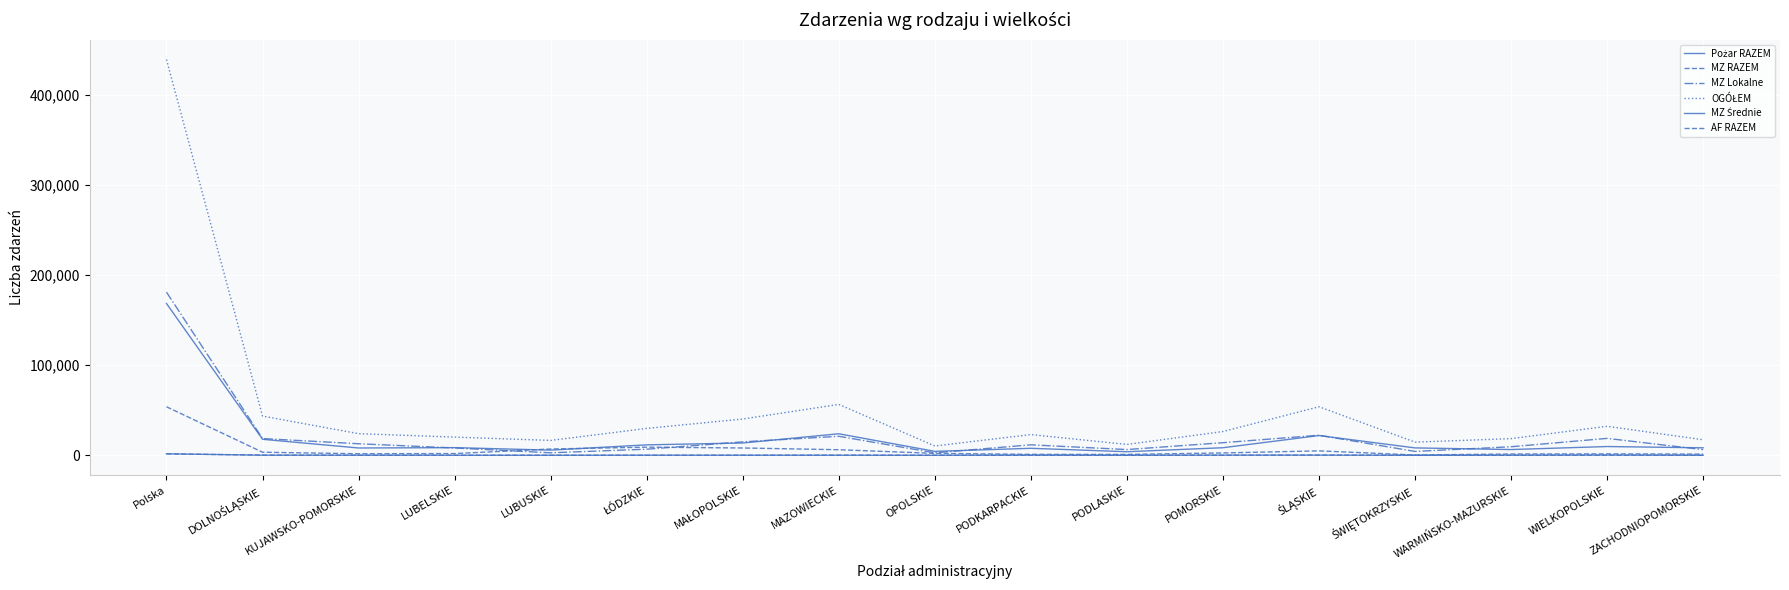

Does the chart display data point markers on the line(s)?

No